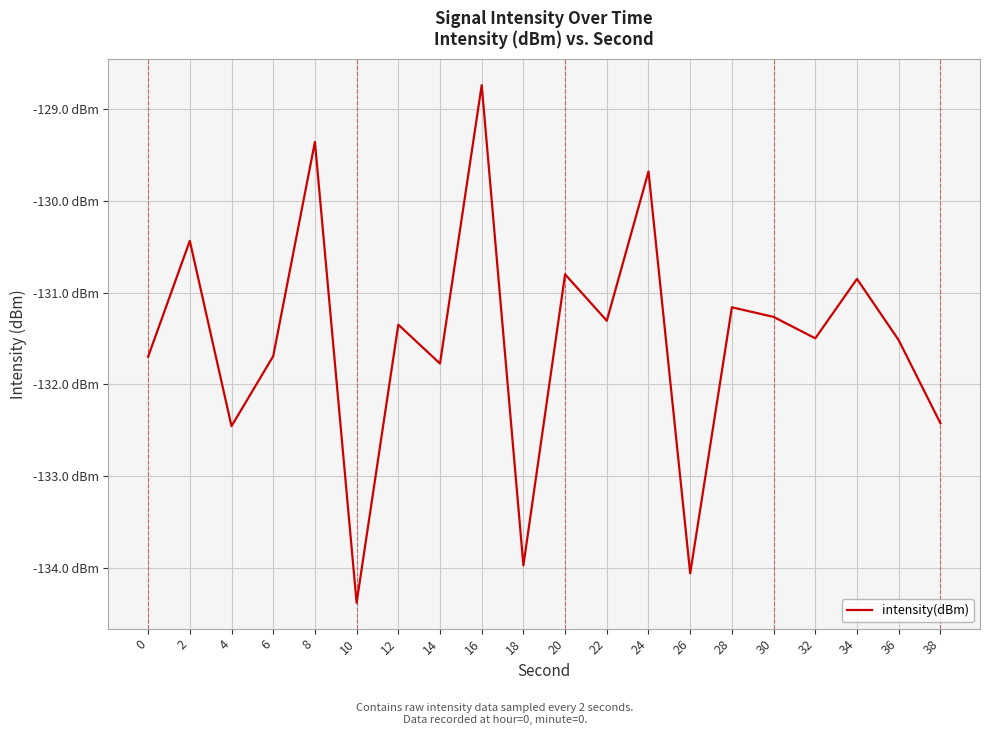

Between 30 and 4, which is larger?

30